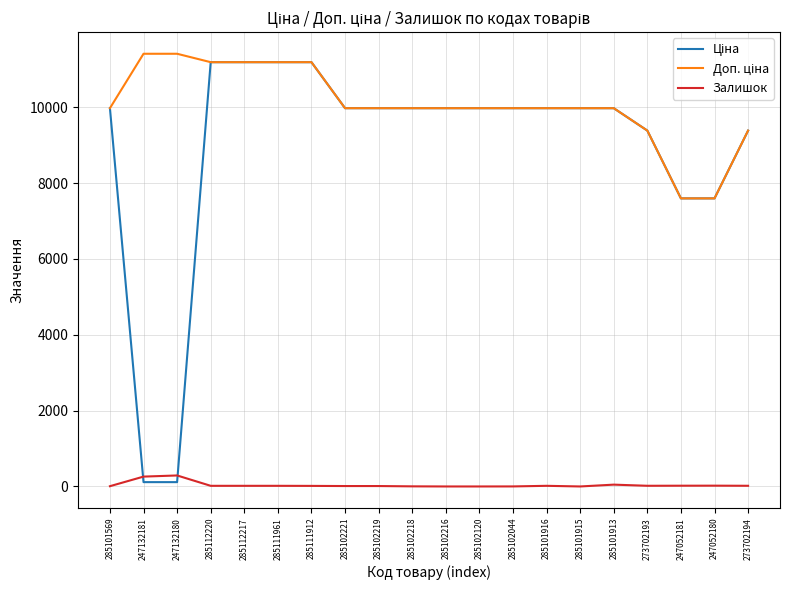

What is the spread (max minus min) of values at 285102216?

9975.0